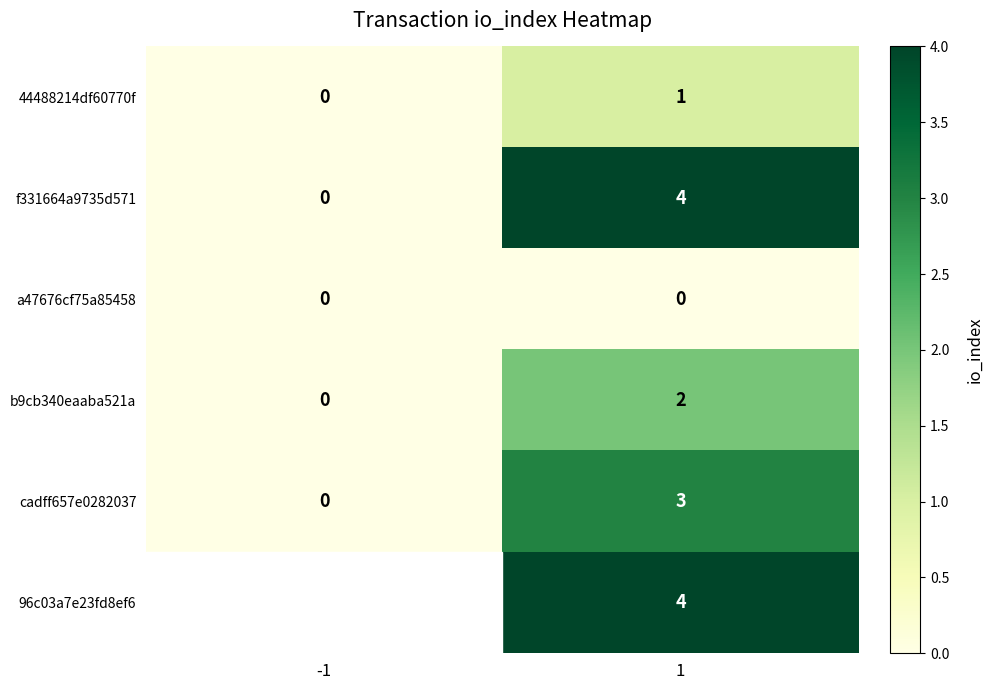

What is the sum of all cadff657e0282037 values?

3